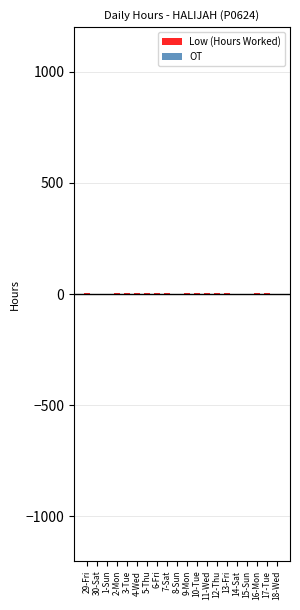

What is the sum of all values?

55.0